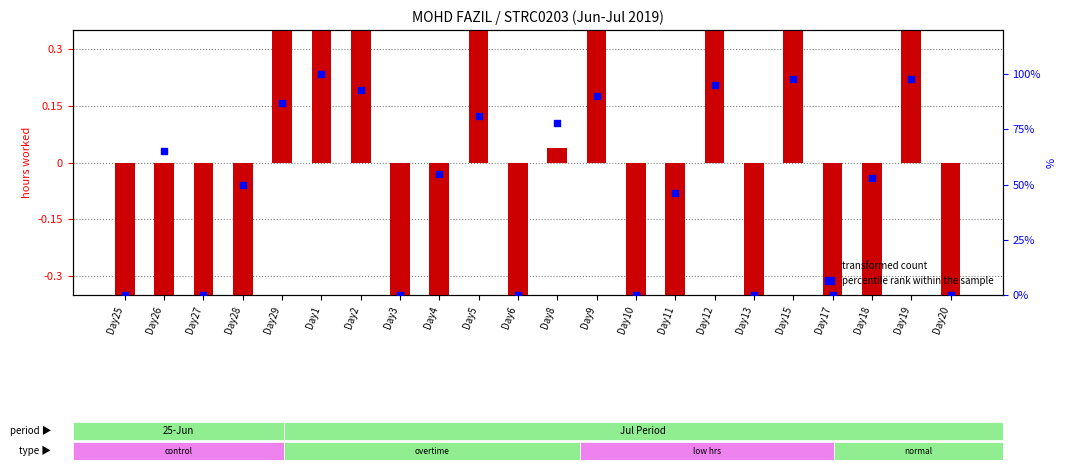

Which series has the largest total across all categories?

percentile rank within the sample